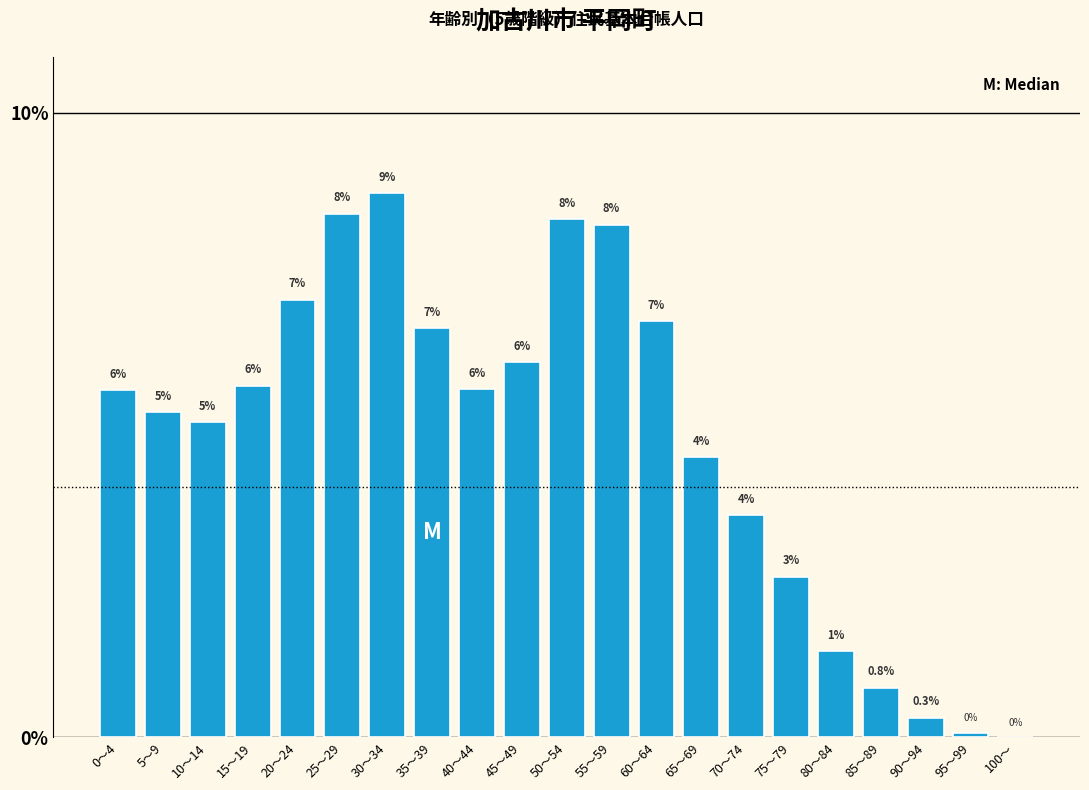

Which has a higher value, 75～79 or 35～39?

35～39